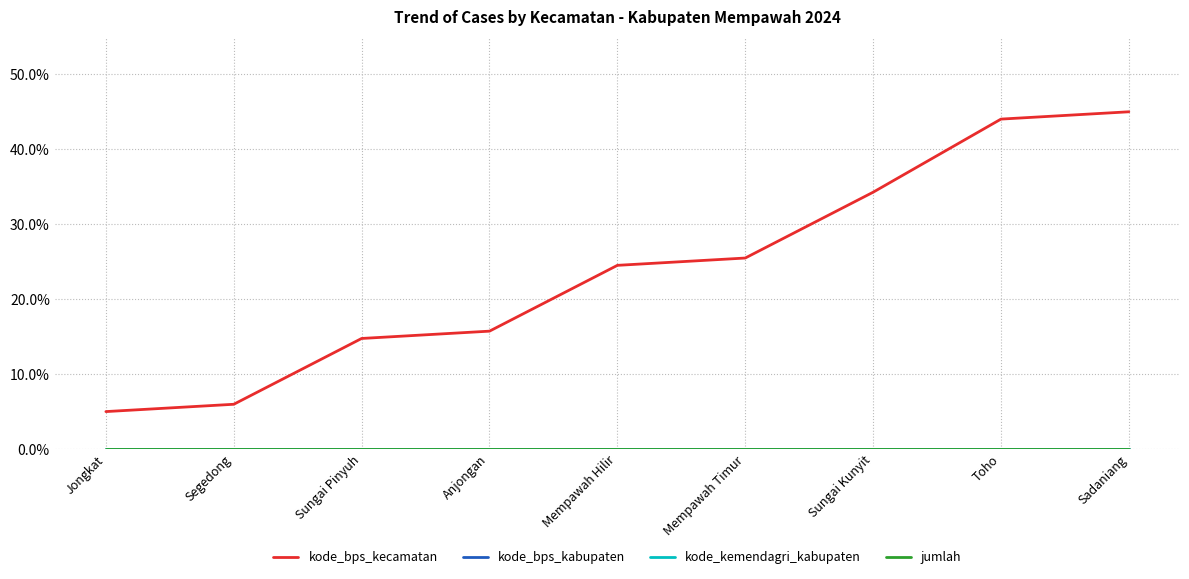

What is the maximum value for kode_bps_kecamatan?

0.5